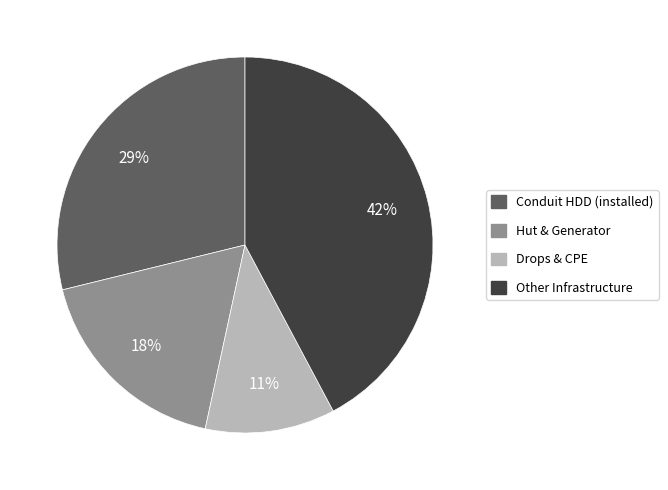

True or false: Hut & Generator accounts for 18% of the total.

True